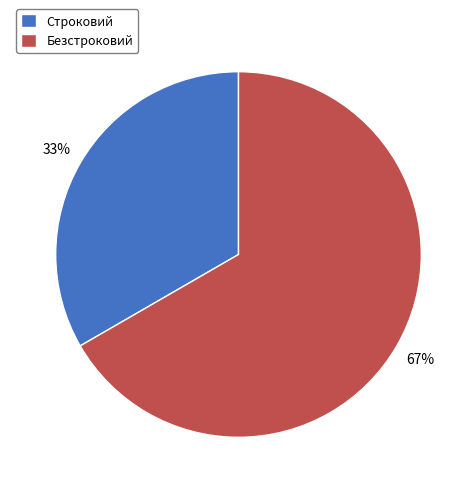

Between Строковий and Безстроковий, which is larger?

Безстроковий